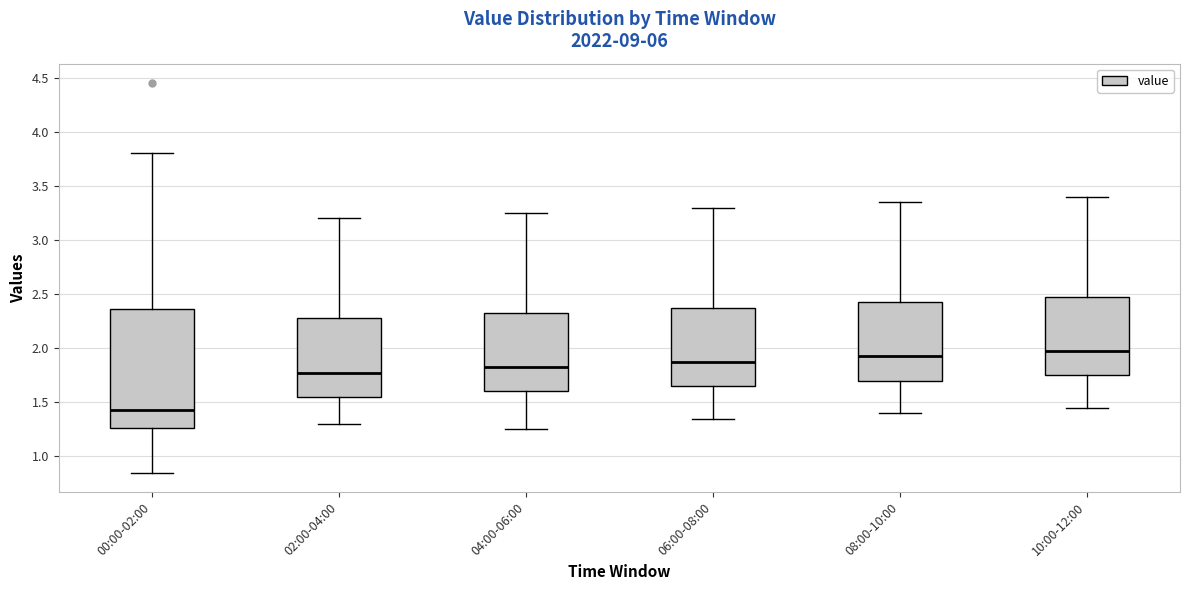

Which box's median line is the highest?

10:00-12:00